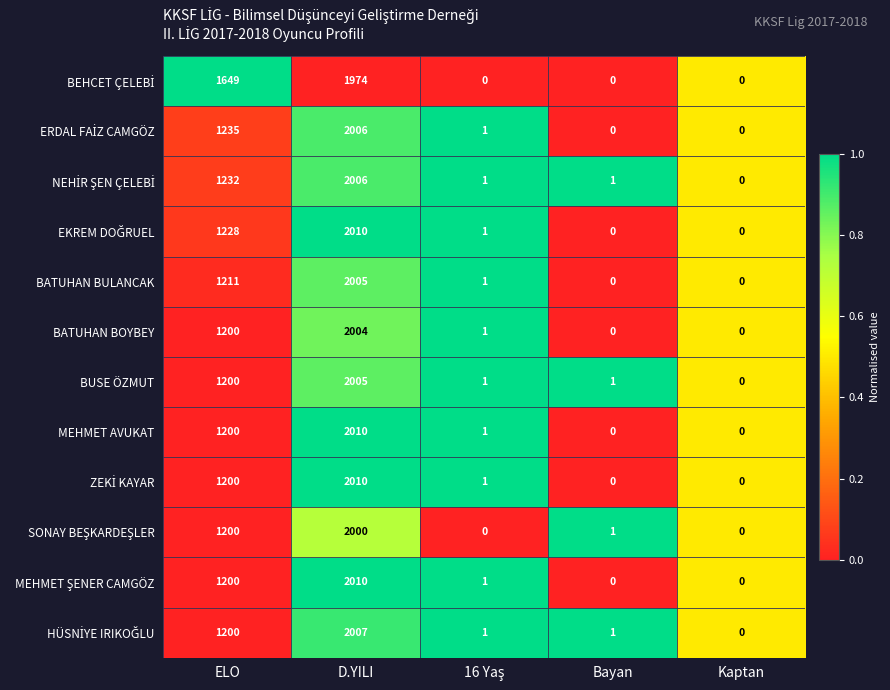

What is the maximum value for BUSE ÖZMUT?

2005